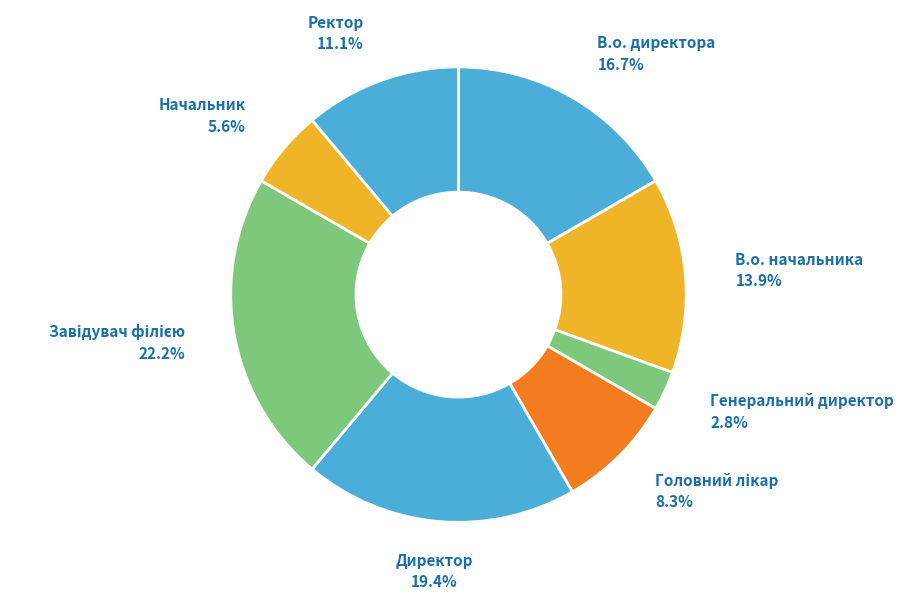

True or false: Директор accounts for 19% of the total.

True